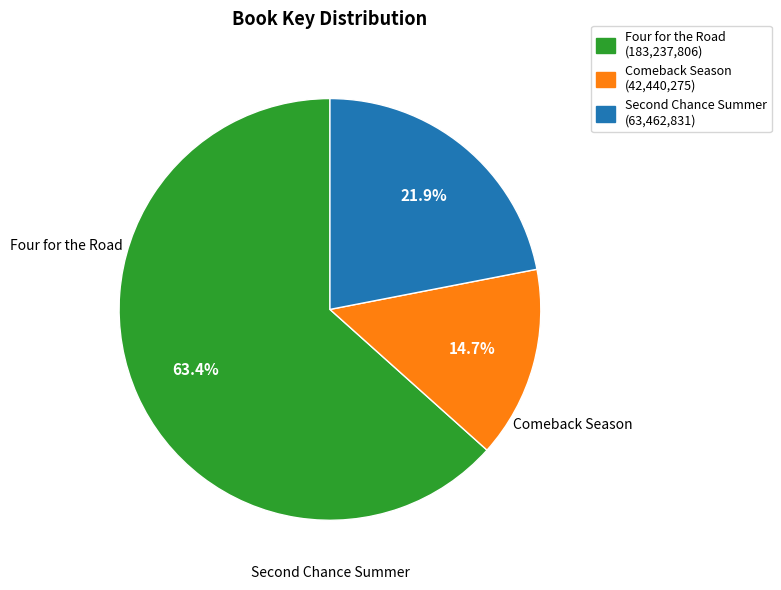

Which category accounts for the majority?

Four for the Road